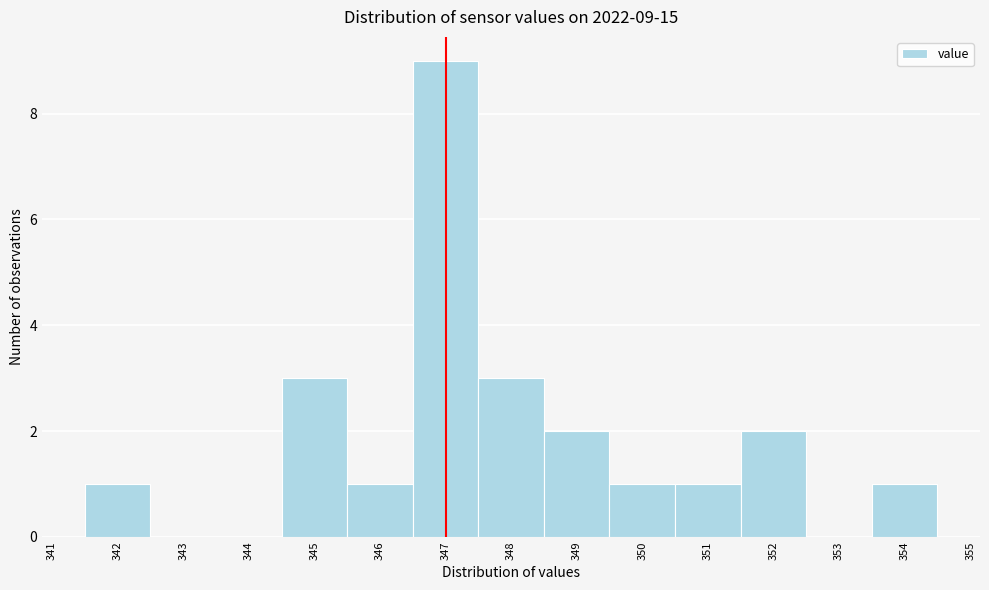

Which range on the x-axis has the tallest bar?

346.5 to 347.5